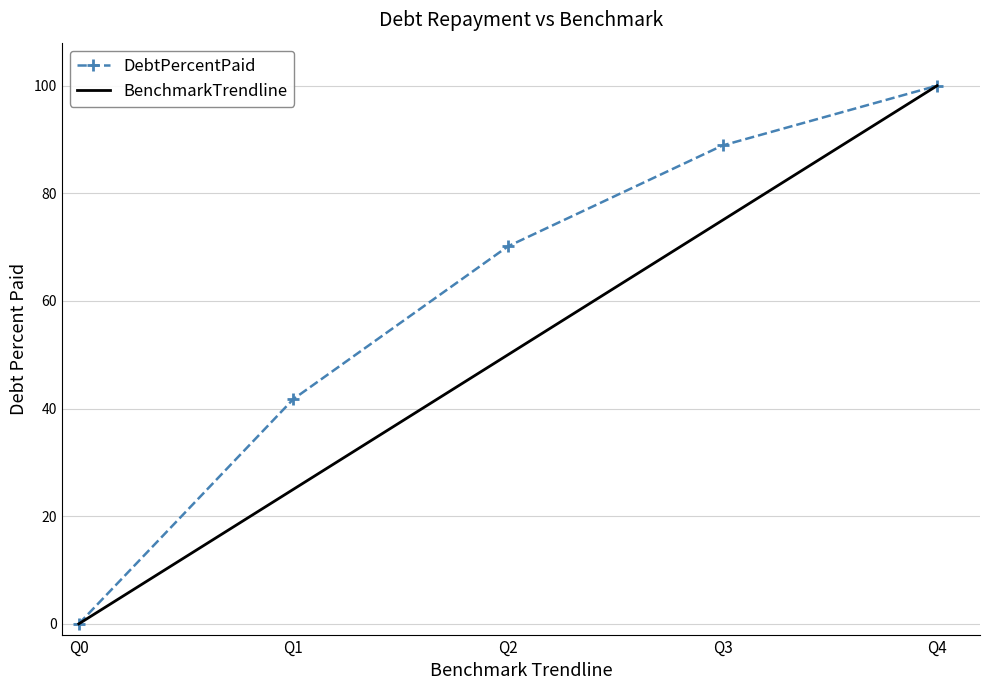

What is the spread (max minus min) of values at Q3?

13.9